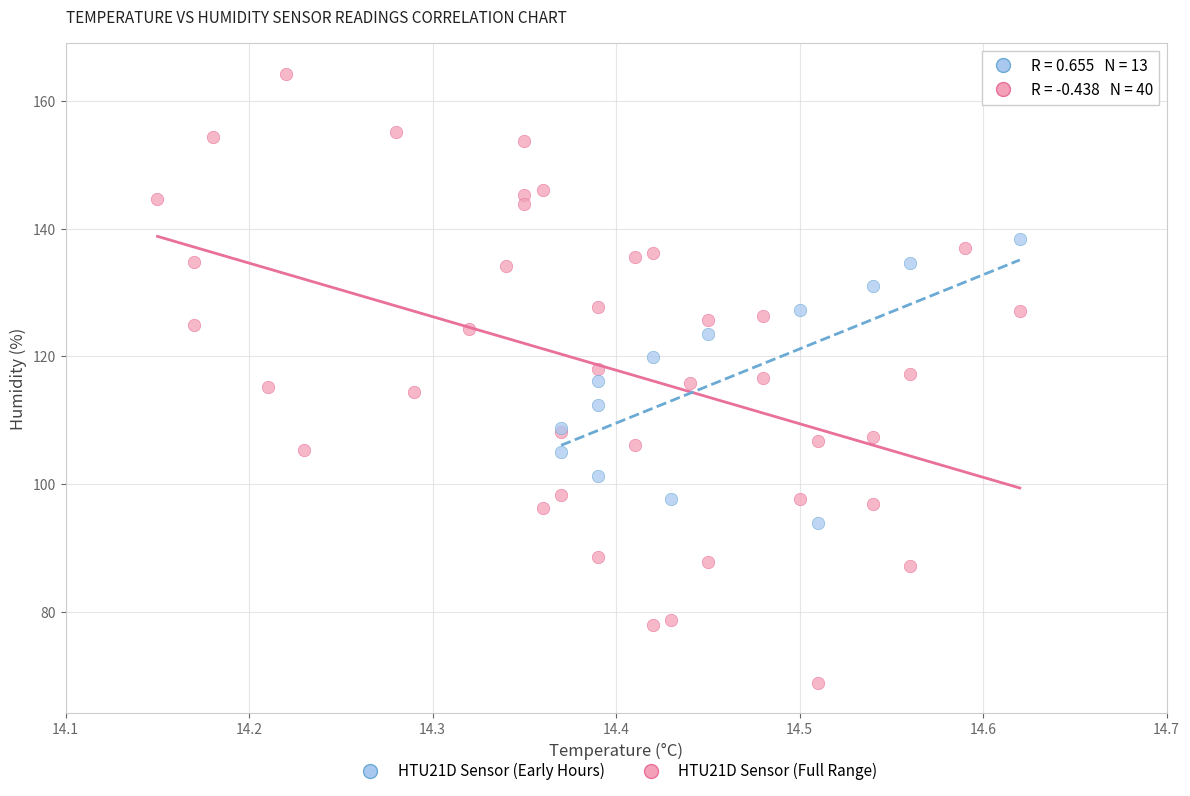

Which series contains the highest Y value?

HTU21D Sensor (Full Range)